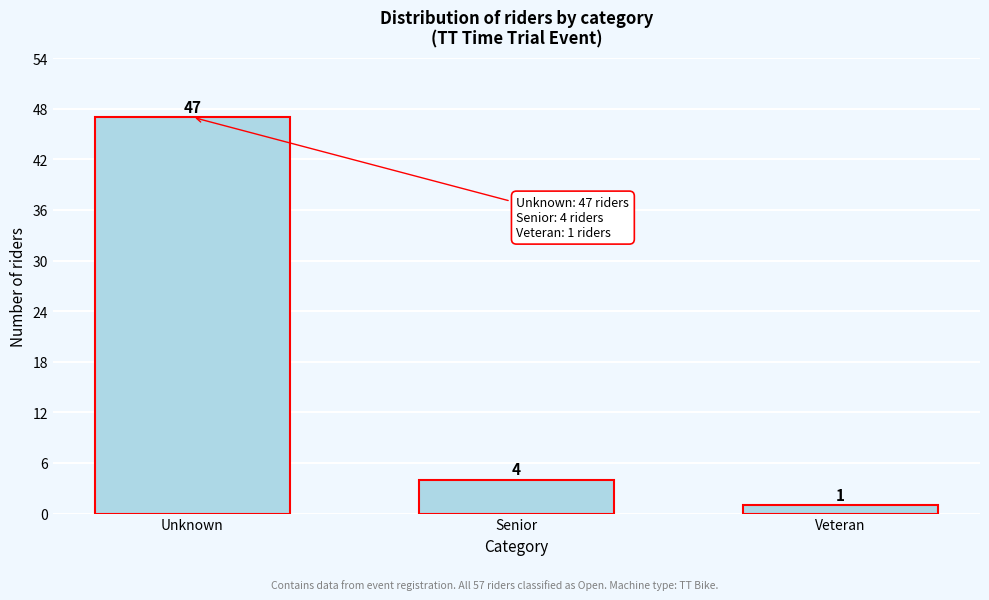

Reading left to right, list all the values displayed in this chart.

Unknown=47	Senior=4	Veteran=1